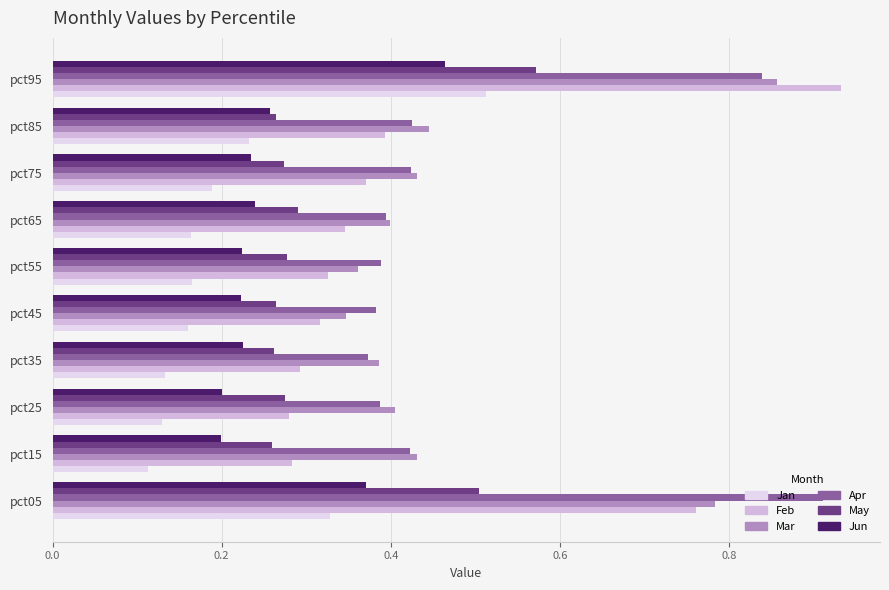

How many categories are shown in the chart?

10